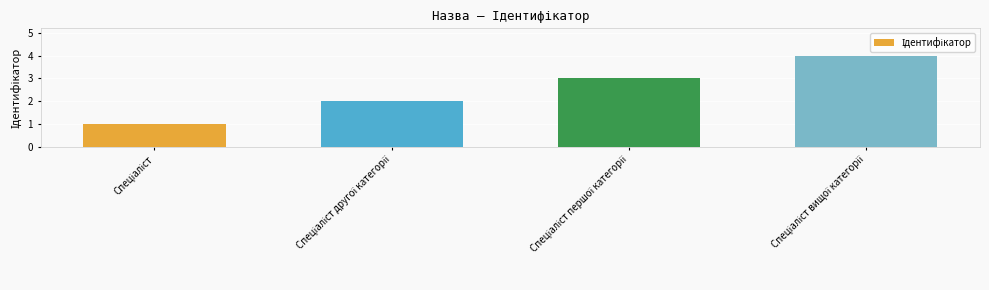

How many data points are less than 3?

2